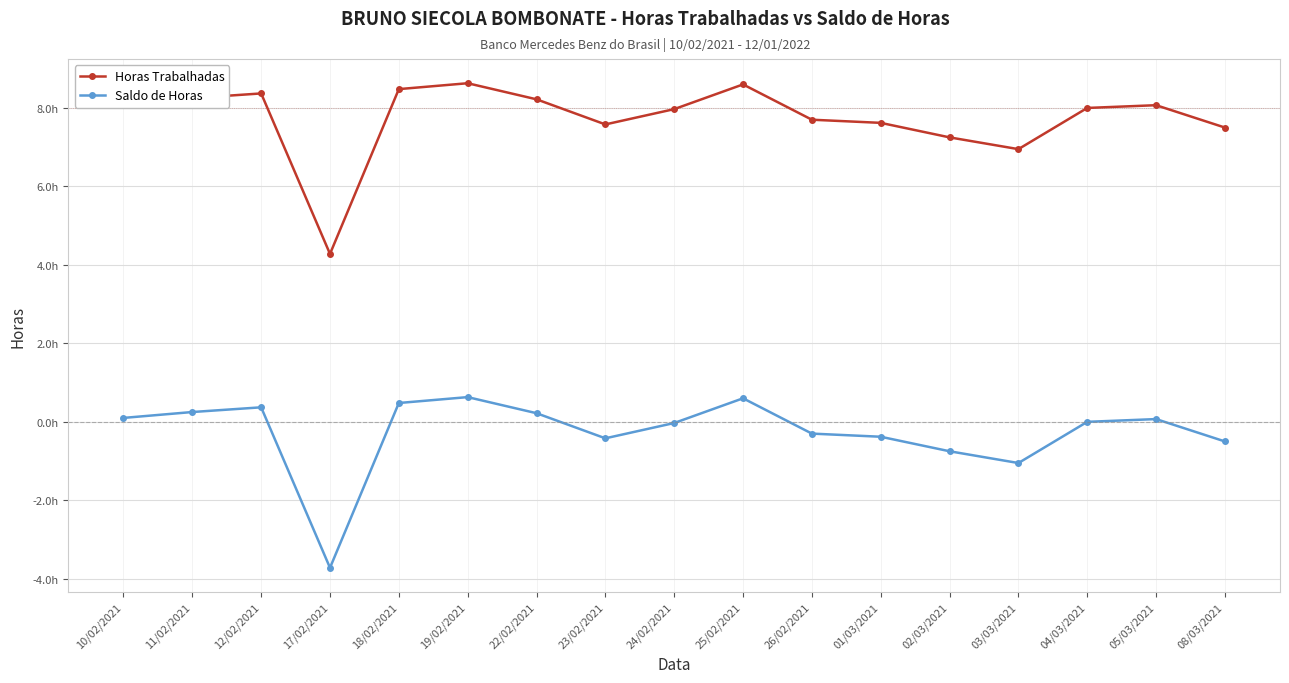

What is the highest value of the Horas Trabalhadas series?

8.6